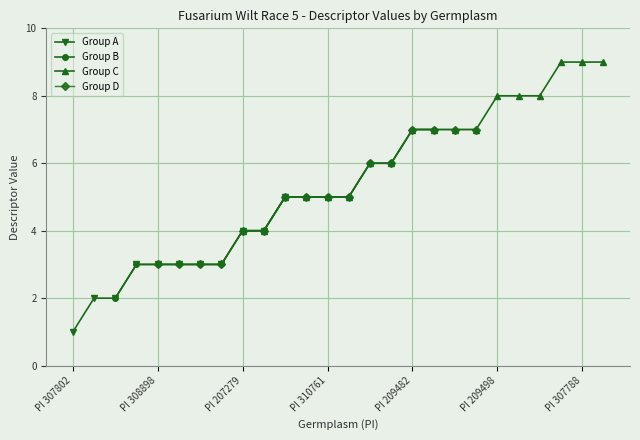

What is the smallest value displayed?

1